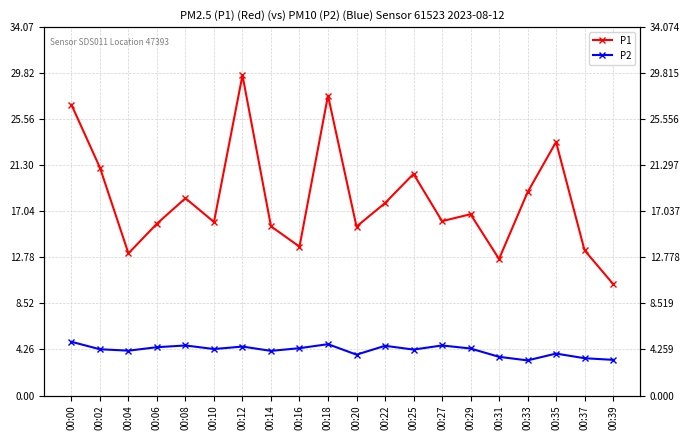

Rank the series by their average value, from lowest to highest.

P2, P1